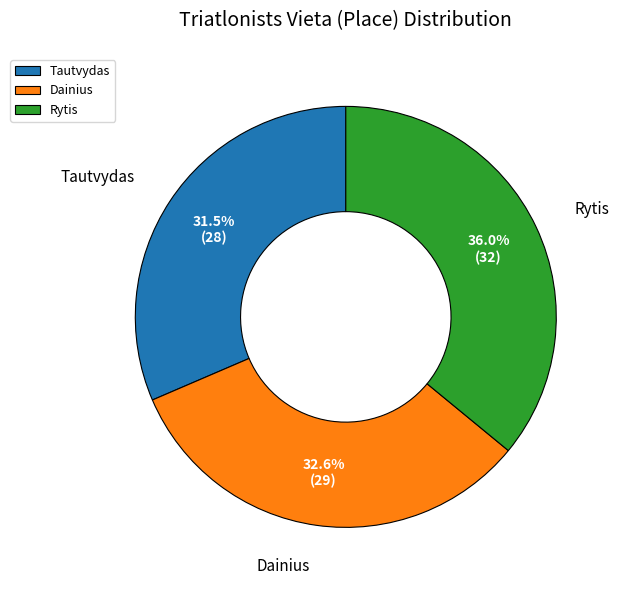

To the nearest percent, what portion does Rytis represent?

36%